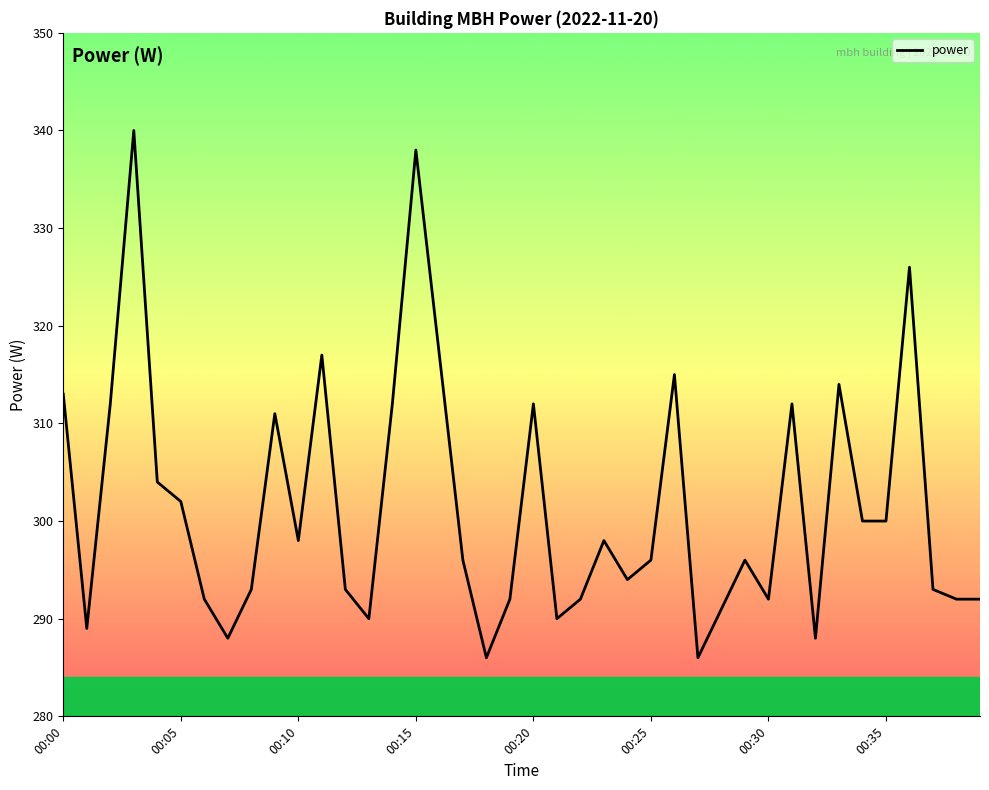

What is the smallest value displayed?

286